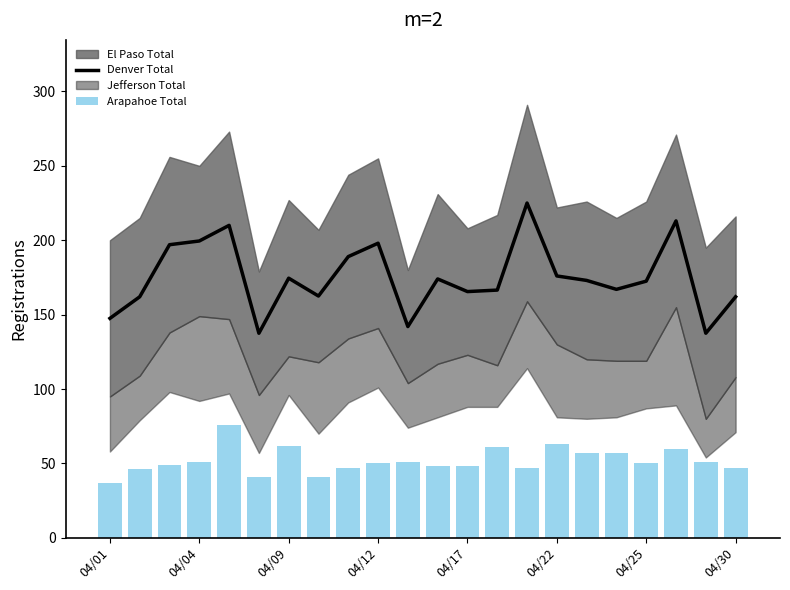

Reading right to left, transcribe all the data shown in this chart.

Denver Total: 162.0	137.5	213.0	172.5	167.0	173.0	176.0	225.0	166.5	165.5	174.0	142.0	198.0	189.0	162.5	174.5	137.5	210.0	199.5	197.0	162.0	147.5
Arapahoe Total: 47.0	51.0	60.0	50.0	57.0	57.0	63.0	47.0	61.0	48.0	48.0	51.0	50.0	47.0	41.0	62.0	41.0	76.0	51.0	49.0	46.0	37.0